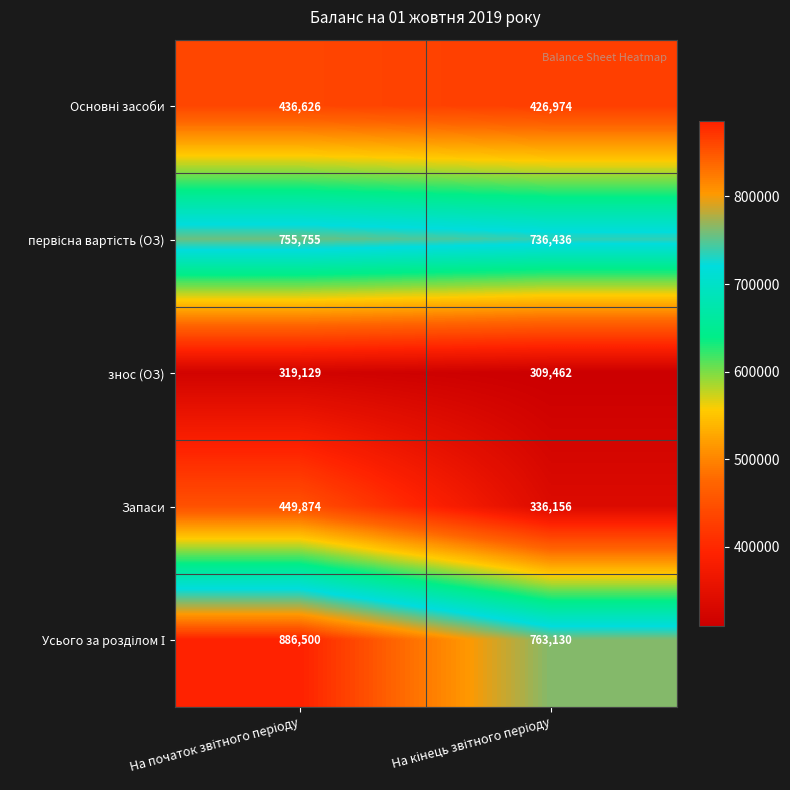

What is the highest value of the знос (ОЗ) series?

319129